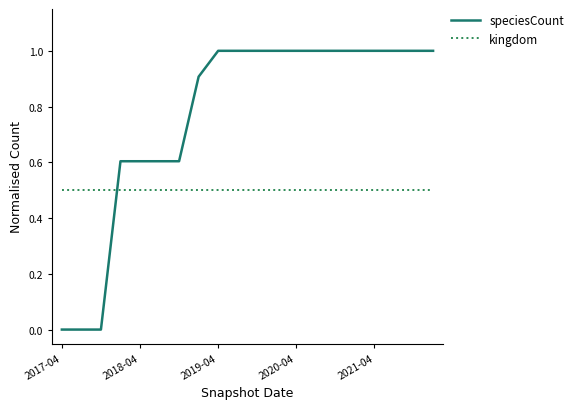

How many intersections are there between speciesCount and kingdom?

1